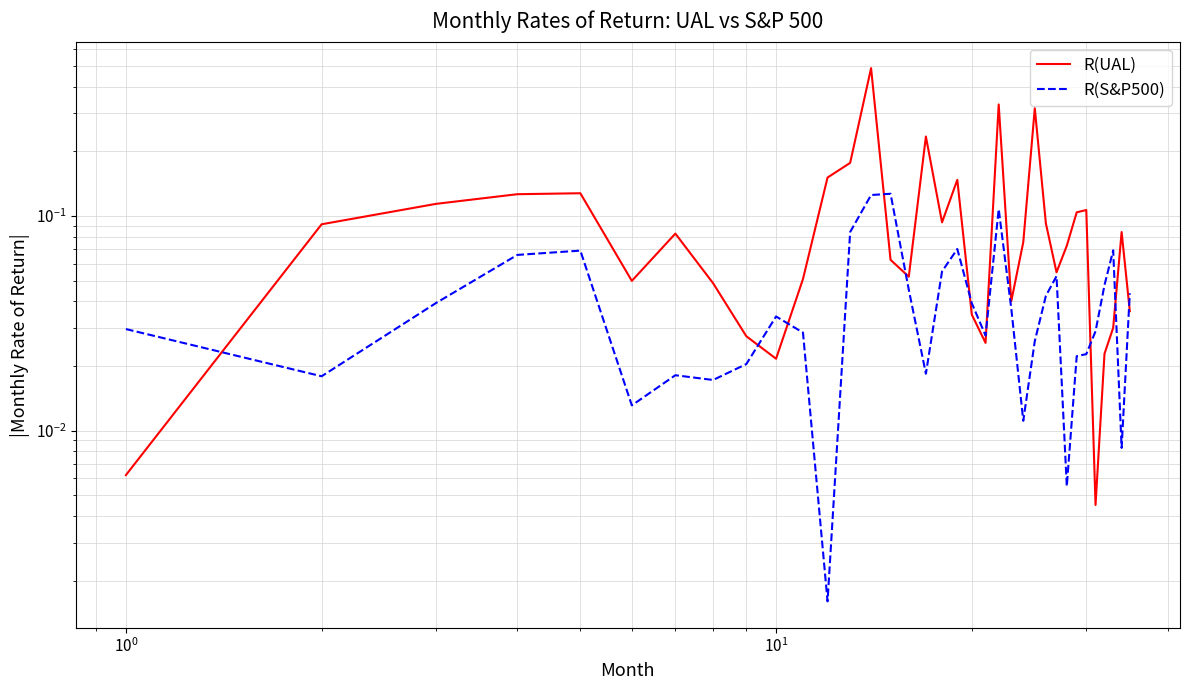

What is the value of the R(UAL) point at the 4th from the left?

0.1